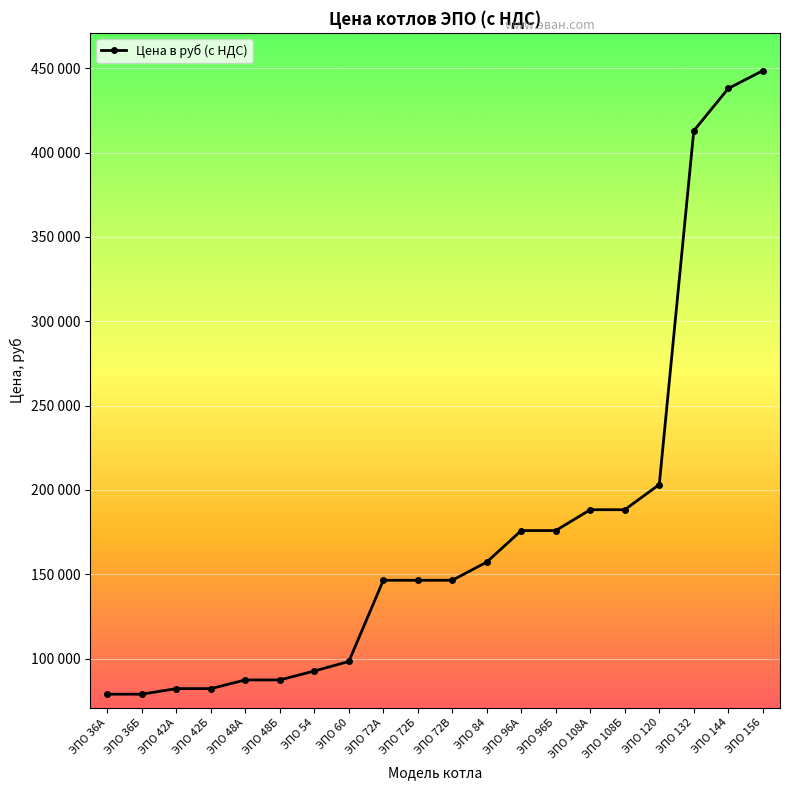

Rank the categories by value from lowest to highest.

ЭПО 36А, ЭПО 36Б, ЭПО 42А, ЭПО 42Б, ЭПО 48А, ЭПО 48Б, ЭПО 54, ЭПО 60, ЭПО 72А, ЭПО 72Б, ЭПО 72В, ЭПО 84, ЭПО 96А, ЭПО 96Б, ЭПО 108А, ЭПО 108Б, ЭПО 120, ЭПО 132, ЭПО 144, ЭПО 156